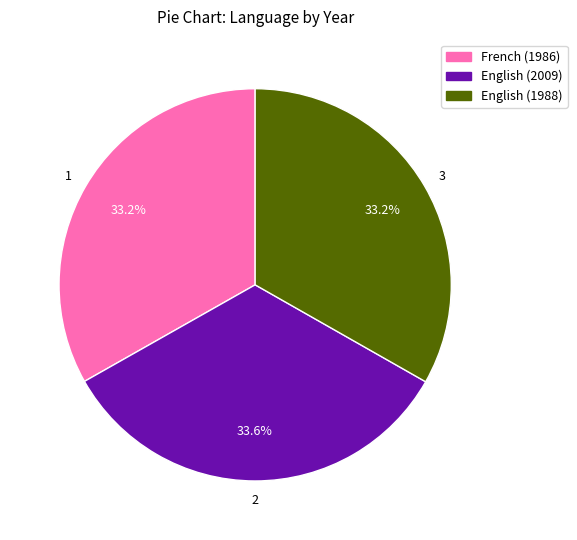

Does any single category account for the majority?

No